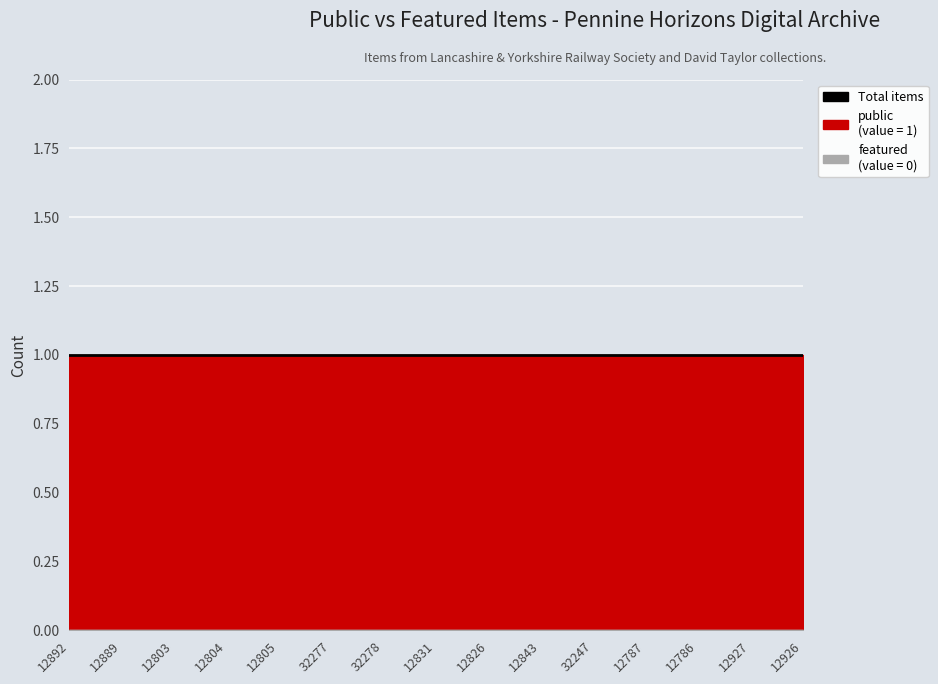

At which label does public reach its minimum?

12892